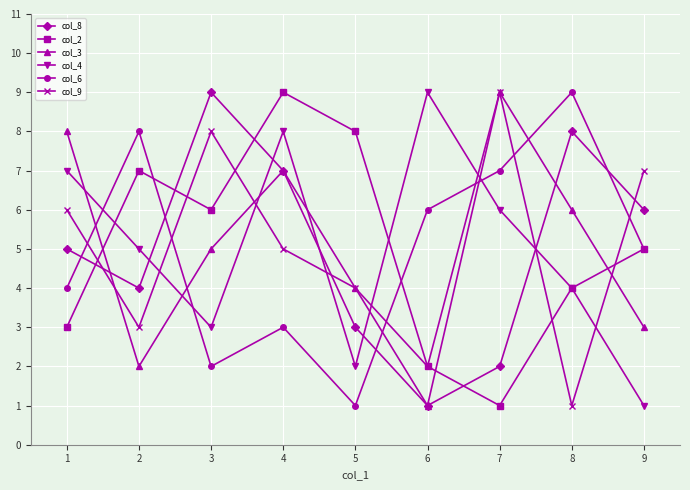

What is the difference between the col_3 values at 9 and 2?

1